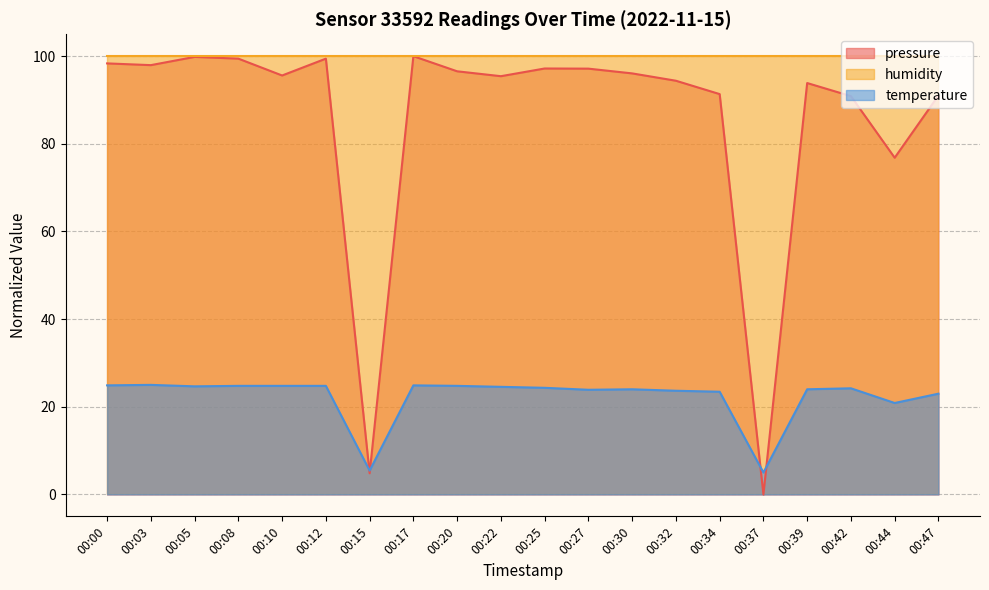

True or false: temperature and pressure cross at least once.

True